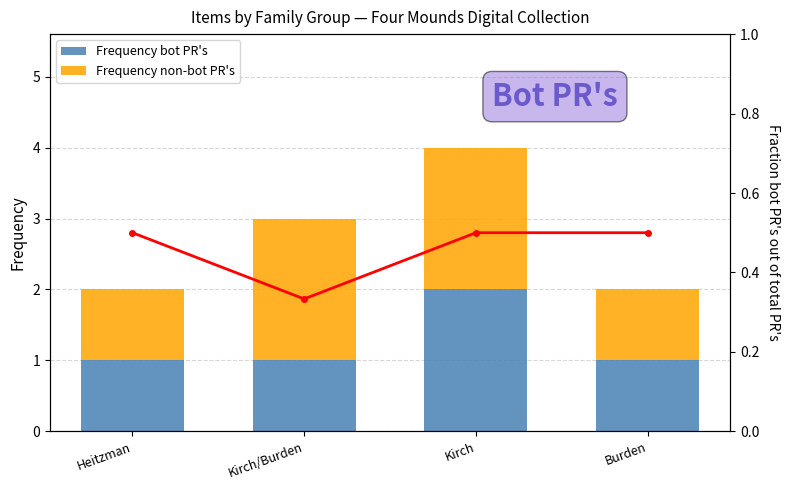

What position from the right is Kirch/Burden?

3